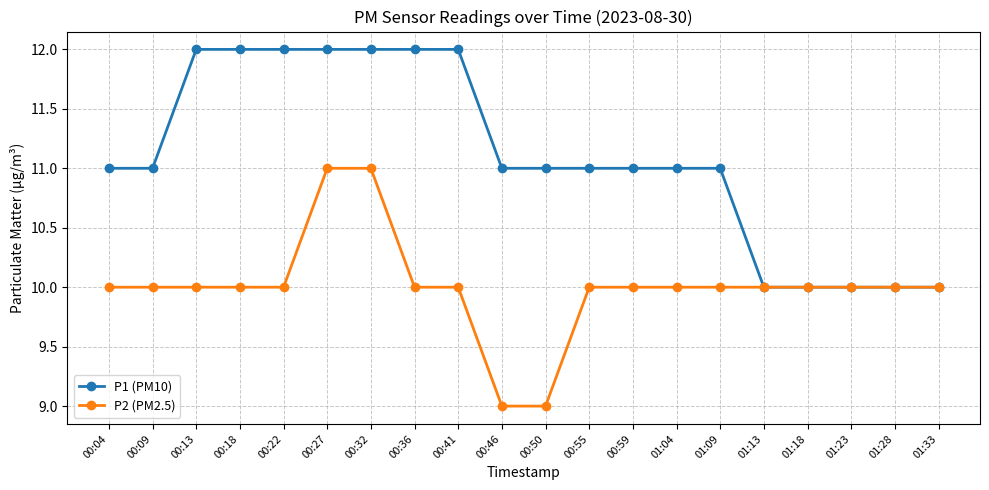

What are all the series names shown in the legend?

P1 (PM10), P2 (PM2.5)